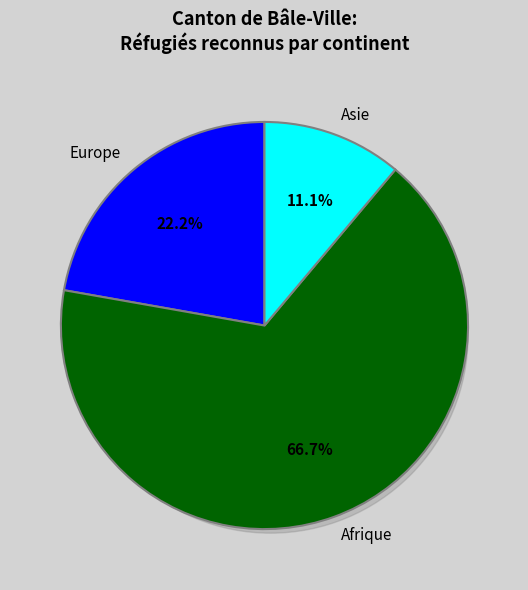

True or false: UE-17 accounts for 43% of the total.

False